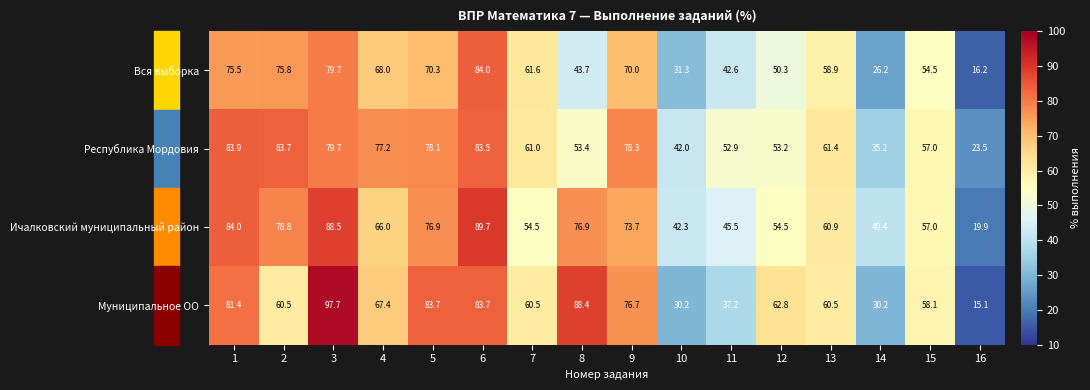

Is it true that Ичалковский муниципальный район equals 13.9 at 14?

False